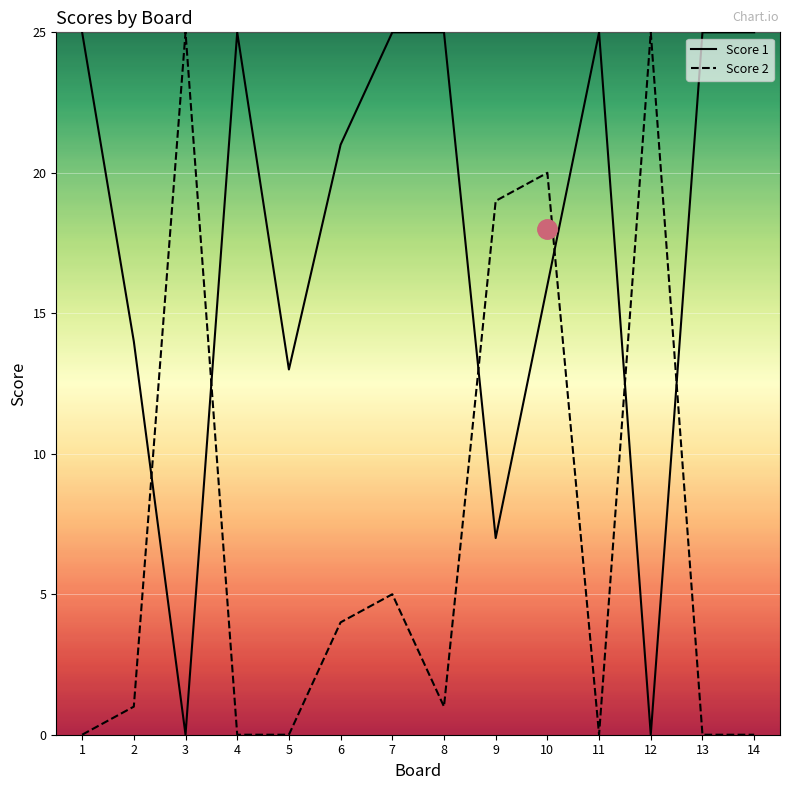

Where is Score 1 nearest to the value 12?

5